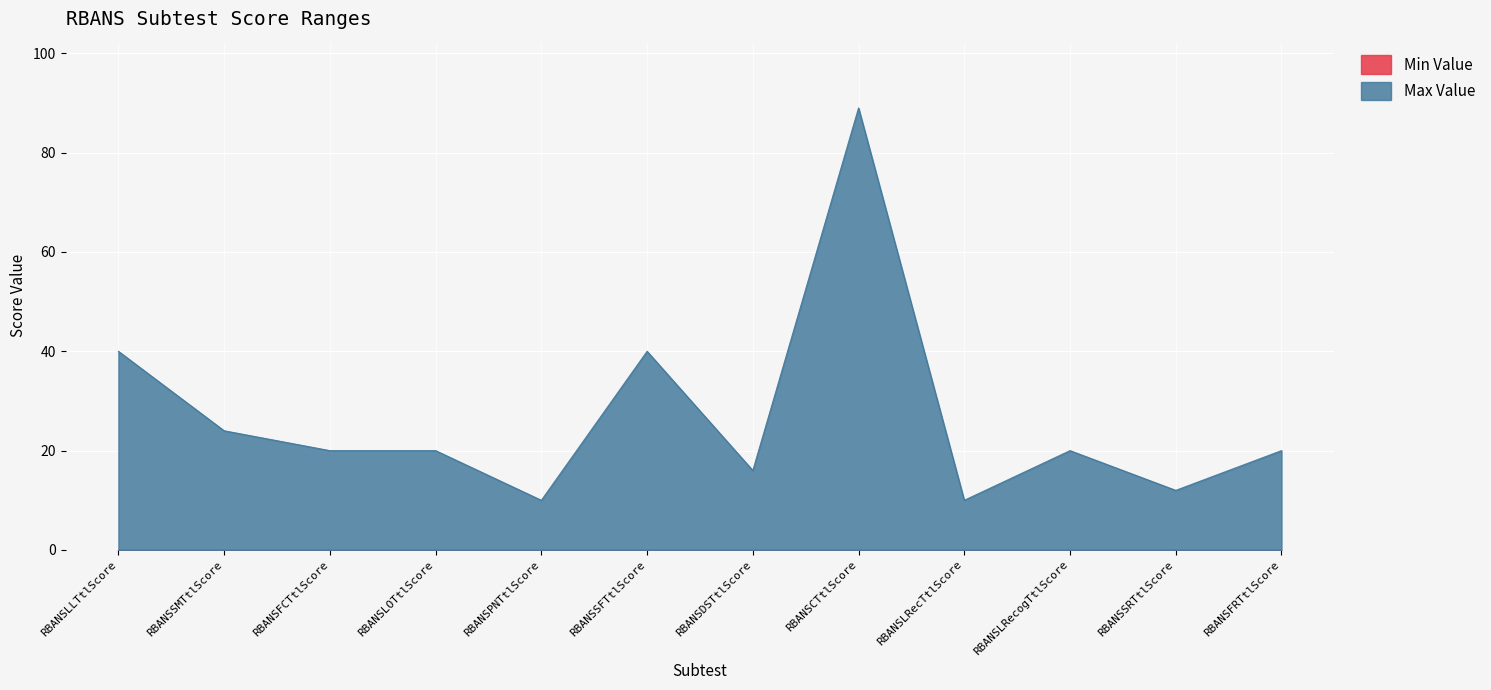

Approximately how many times larger is the value at RBANSLRecogTtlScore compared to RBANSPNTtlScore?

2.0